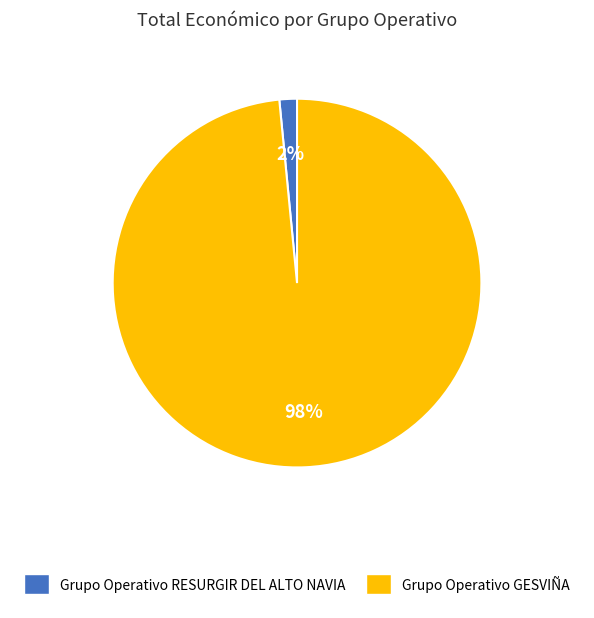

To the nearest percent, what is the combined percentage of Grupo Operativo RESURGIR DEL ALTO NAVIA and Grupo Operativo GESVIÑA?

100%